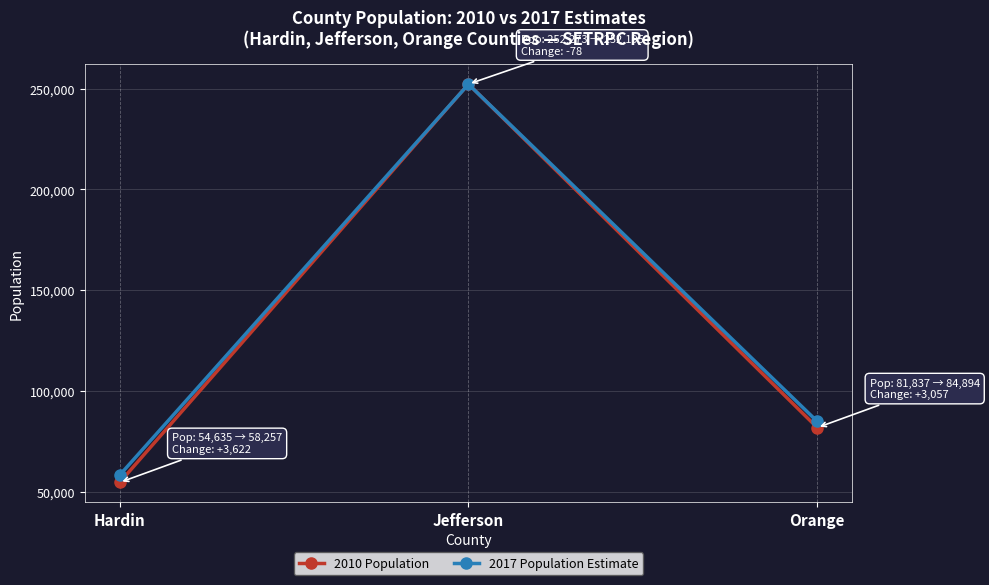

List the series in order of their overall mean, highest first.

2017 Population Estimate, 2010 Population